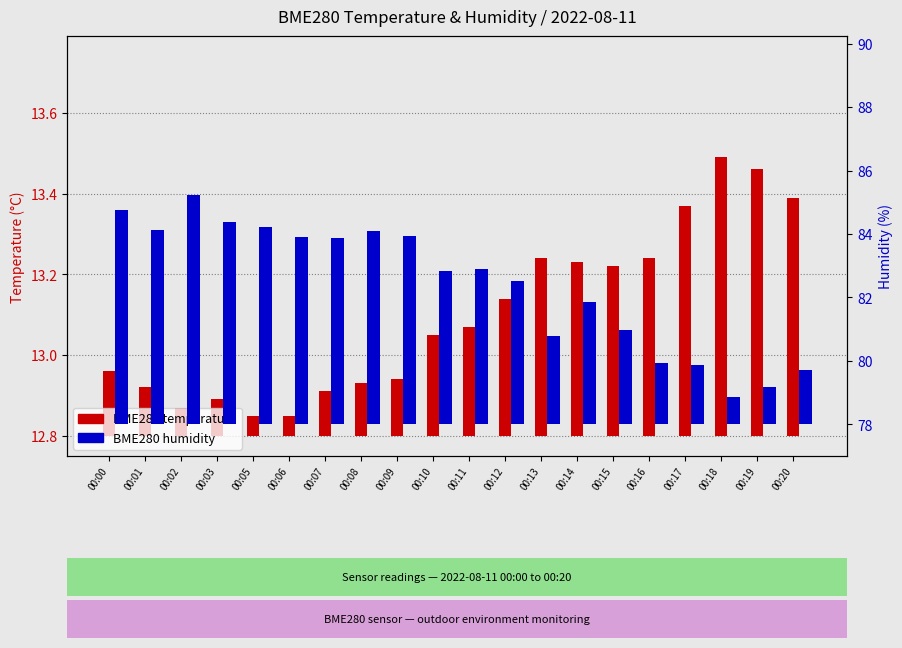

True or false: BME280 humidity has a value of 1.4 at 00:03.

False